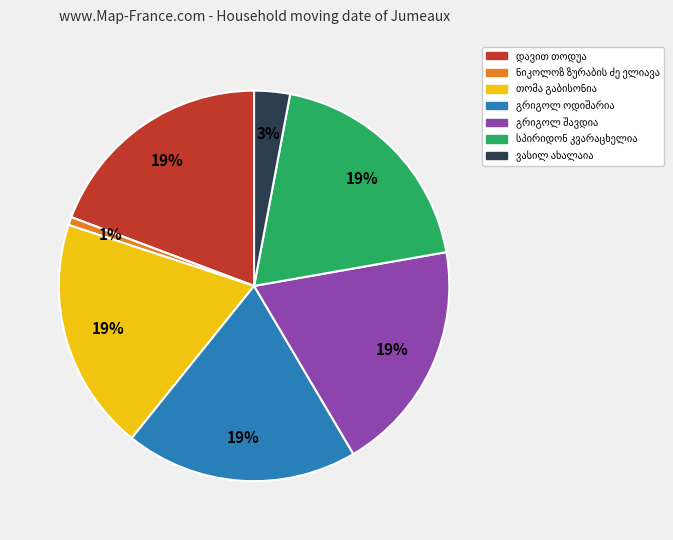

How many slices are in this pie chart?

7